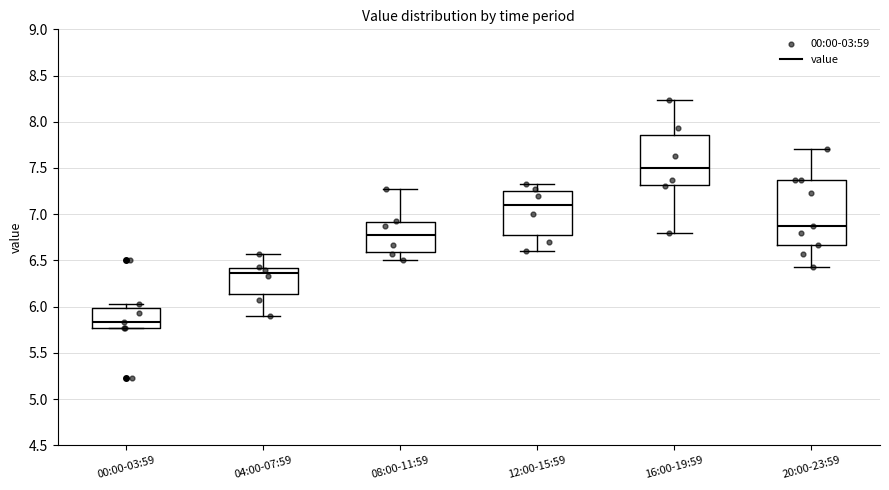

Reading left to right, transcribe this box plot: for each box, give where its median line is, the range the box spans, and where its two whiskers end, as read against the y-axis. The values are not printed on the chart, so give them approximately, as read against the axis.

00:00-03:59: median 5.85, box 5.75 to 6.00, whiskers 5.75 to 6.05
04:00-07:59: median 6.35, box 6.15 to 6.40, whiskers 5.90 to 6.55
08:00-11:59: median 6.75, box 6.60 to 6.90, whiskers 6.50 to 7.25
12:00-15:59: median 7.10, box 6.80 to 7.25, whiskers 6.60 to 7.35
16:00-19:59: median 7.50, box 7.30 to 7.85, whiskers 6.80 to 8.25
20:00-23:59: median 6.85, box 6.65 to 7.35, whiskers 6.45 to 7.70